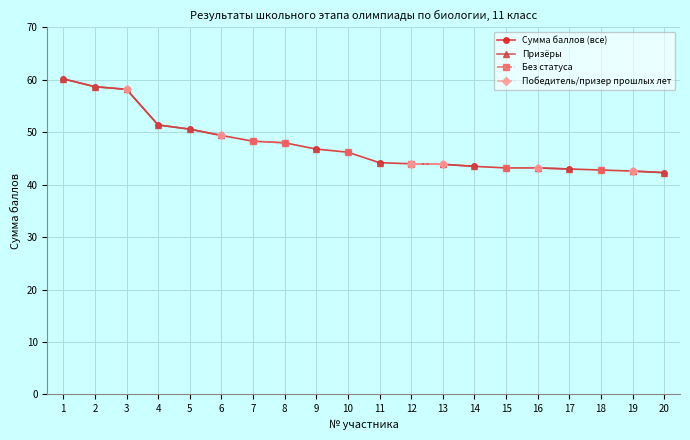

True or false: Призёры and Сумма баллов (все) cross at least once.

False